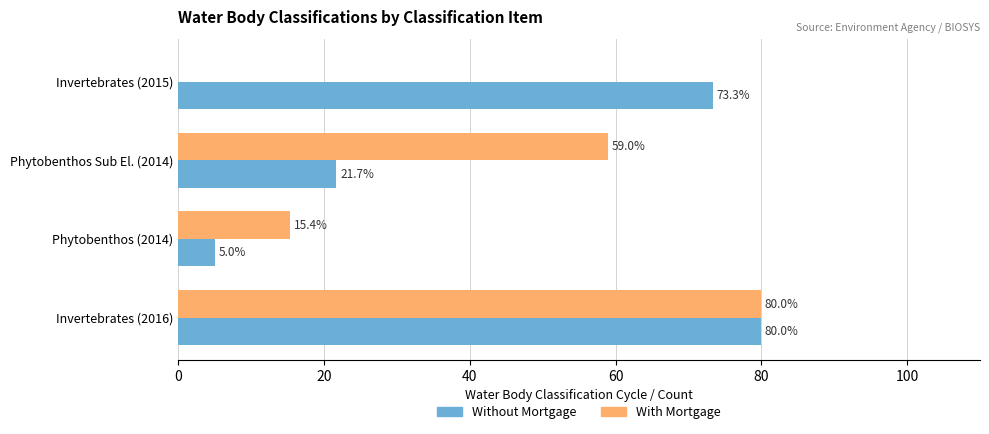

The value of Without Mortgage at Phytobenthos (2014) is 9.0. True or false?

False